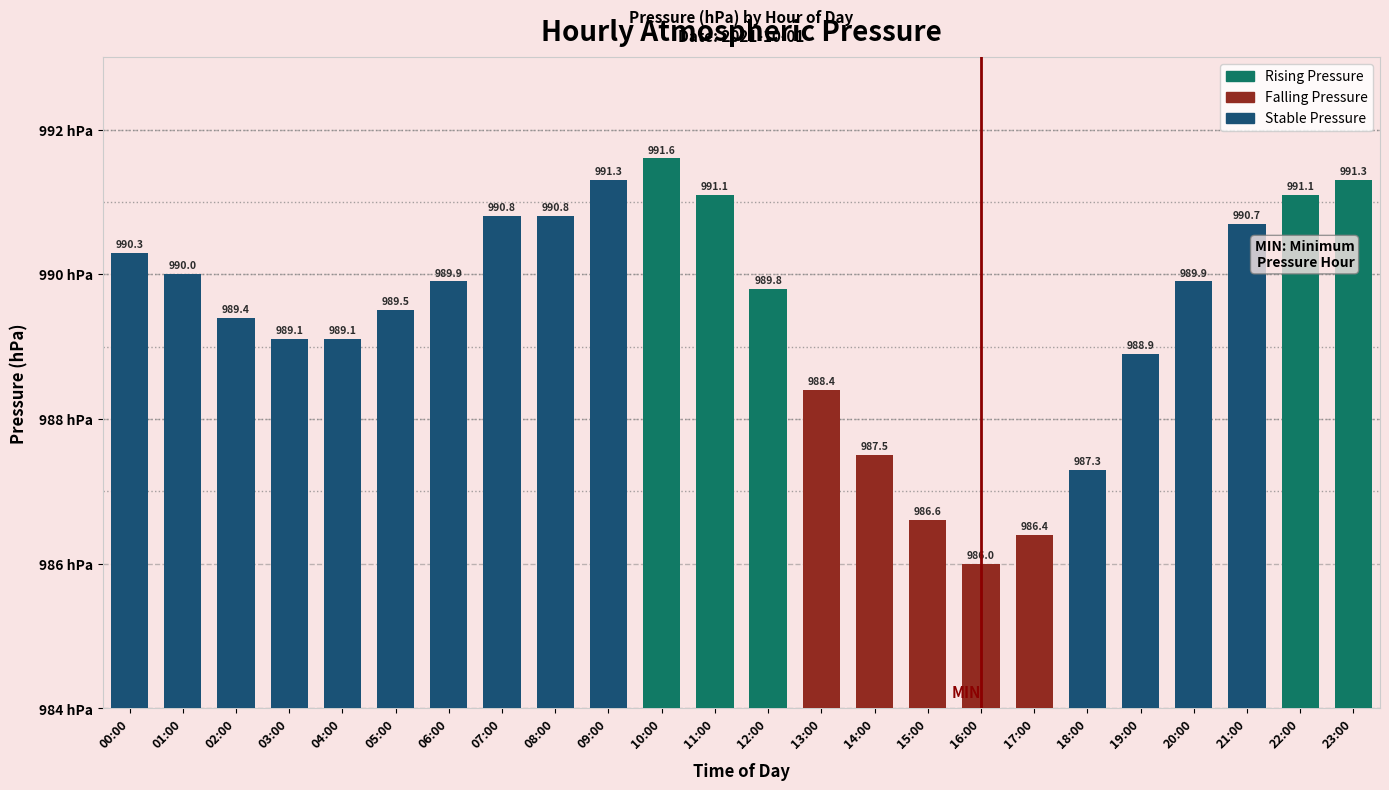

What is the value of the 3rd bar from the left?

989.4